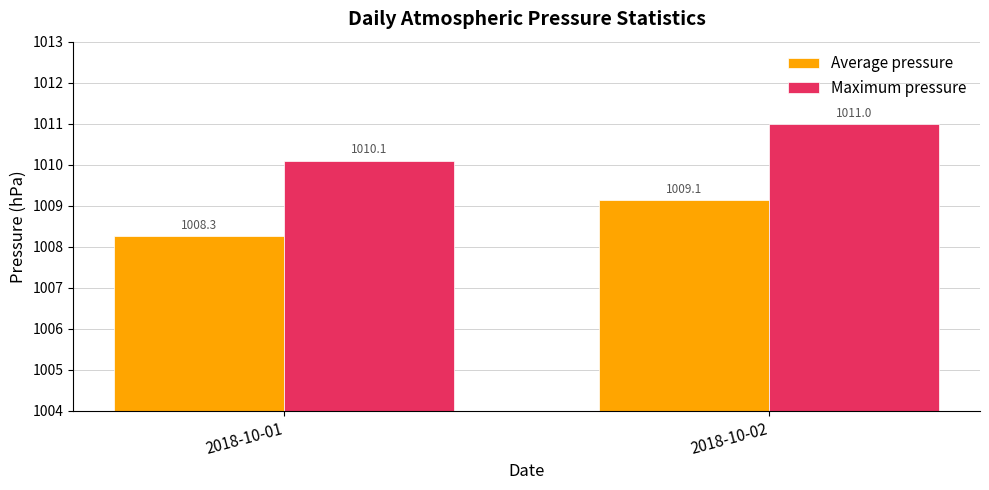

Count the number of data series in this chart.

2